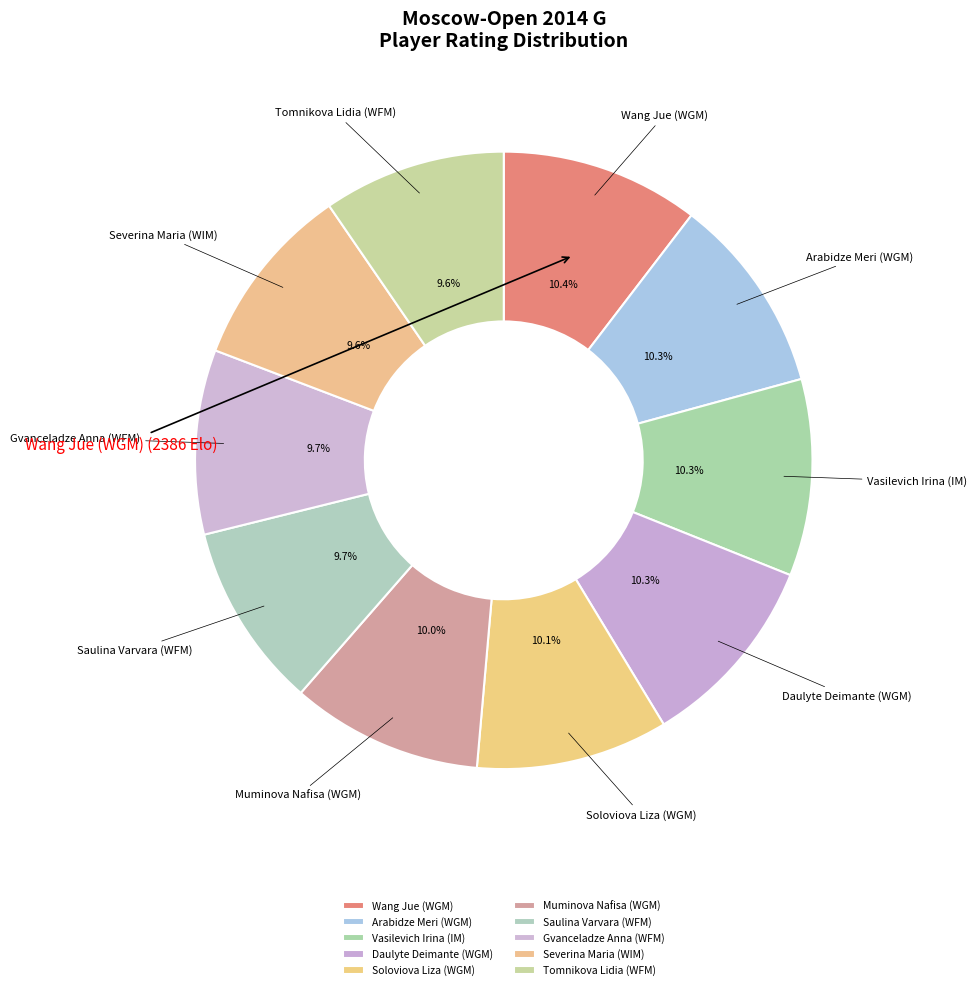

True or false: Tomnikova Lidia (WFM) accounts for 16% of the total.

False